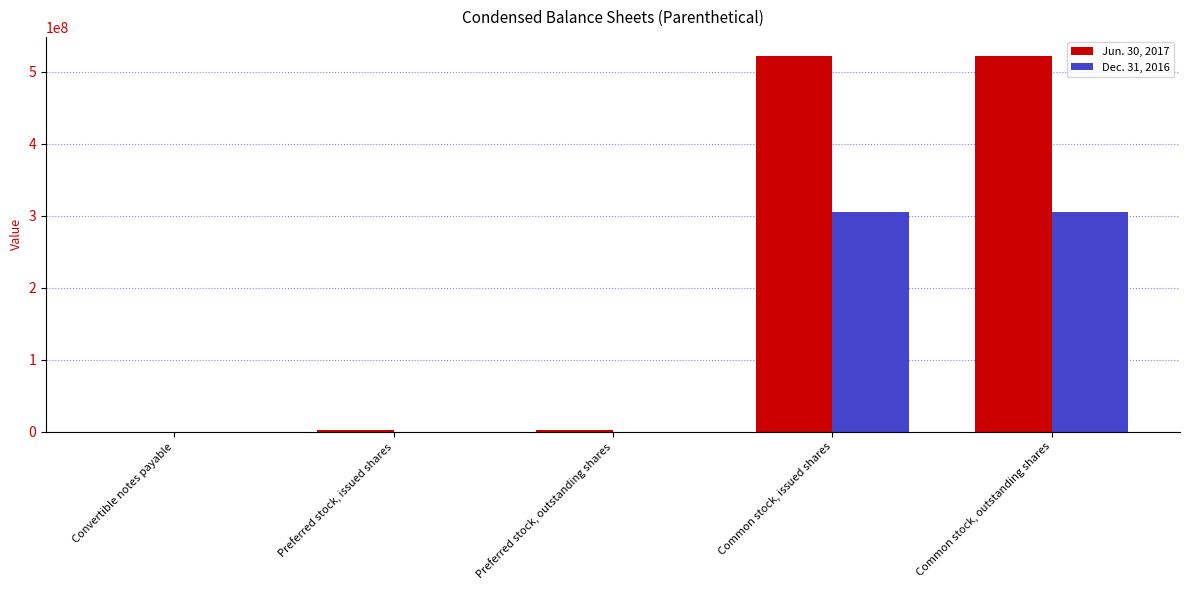

Which series has the largest total across all categories?

Jun. 30, 2017